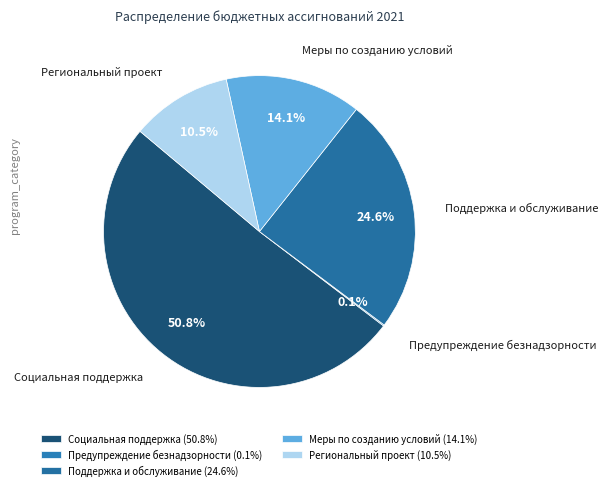

What percentage is NOT represented by Поддержка и обслуживание?

75.4%